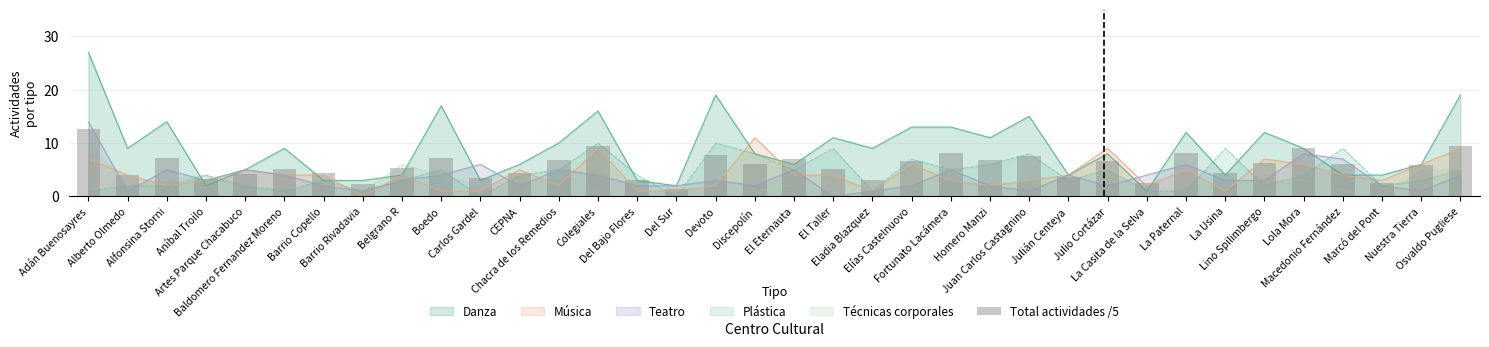

What is the maximum value for Música?

11